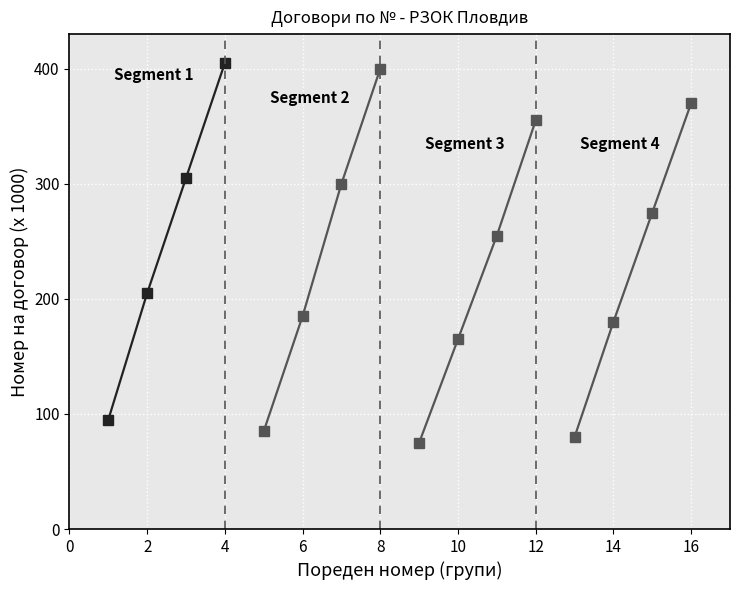

Rank the series by their maximum value, from highest to lowest.

Segment 1, Segment 2, Segment 4, Segment 3